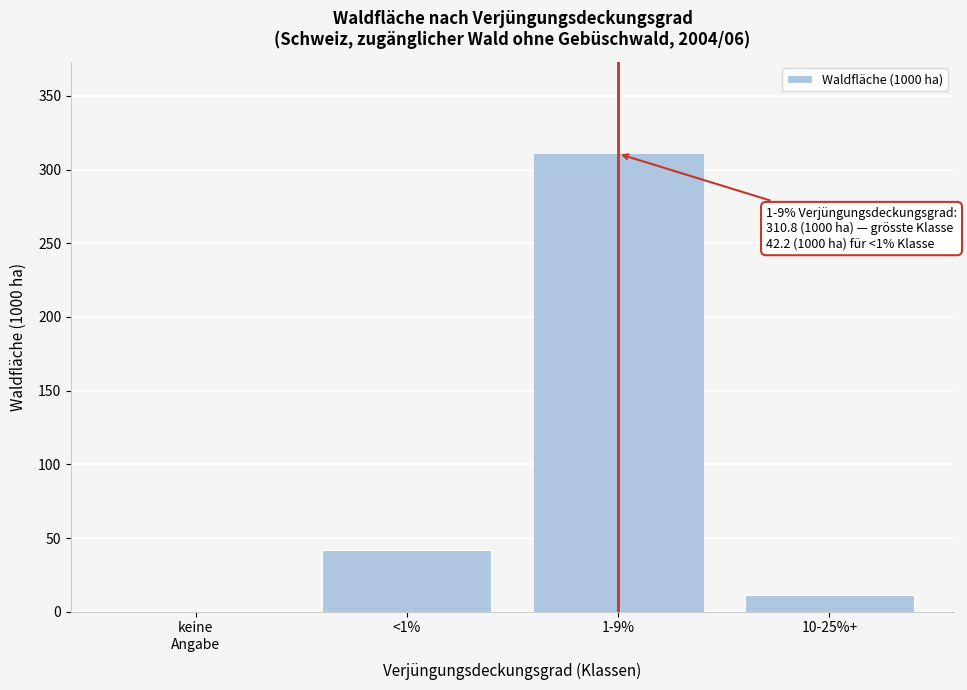

Approximately how many times larger is the value at 1-9% compared to <1%?

7.4